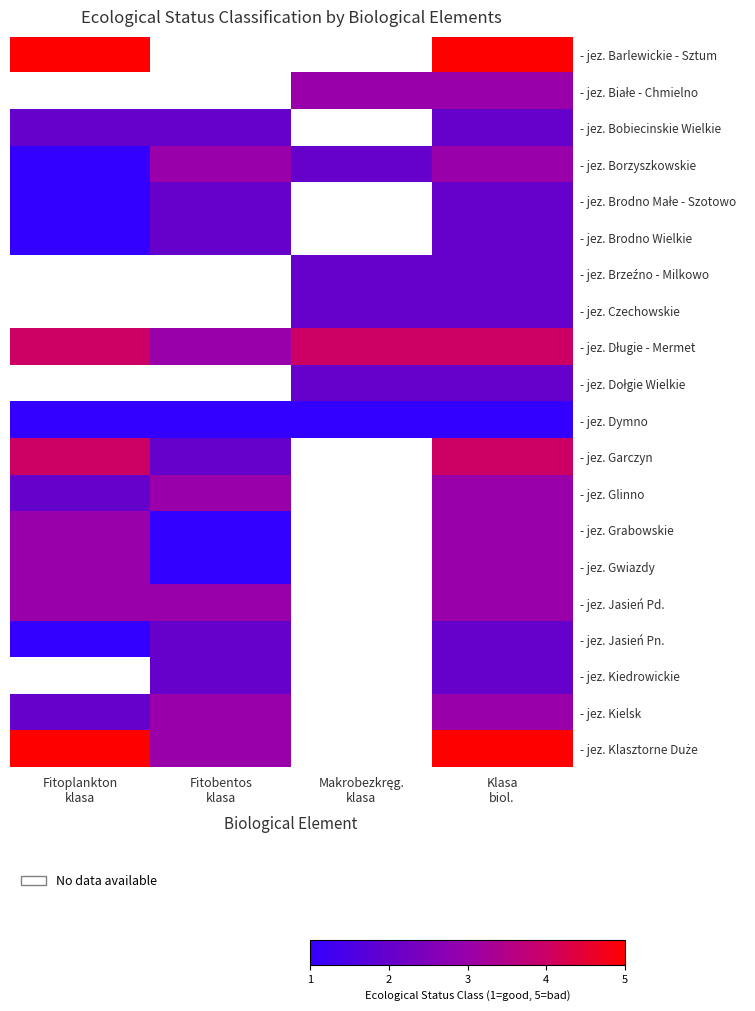

At how many categories does at least one series exceed 2?

4